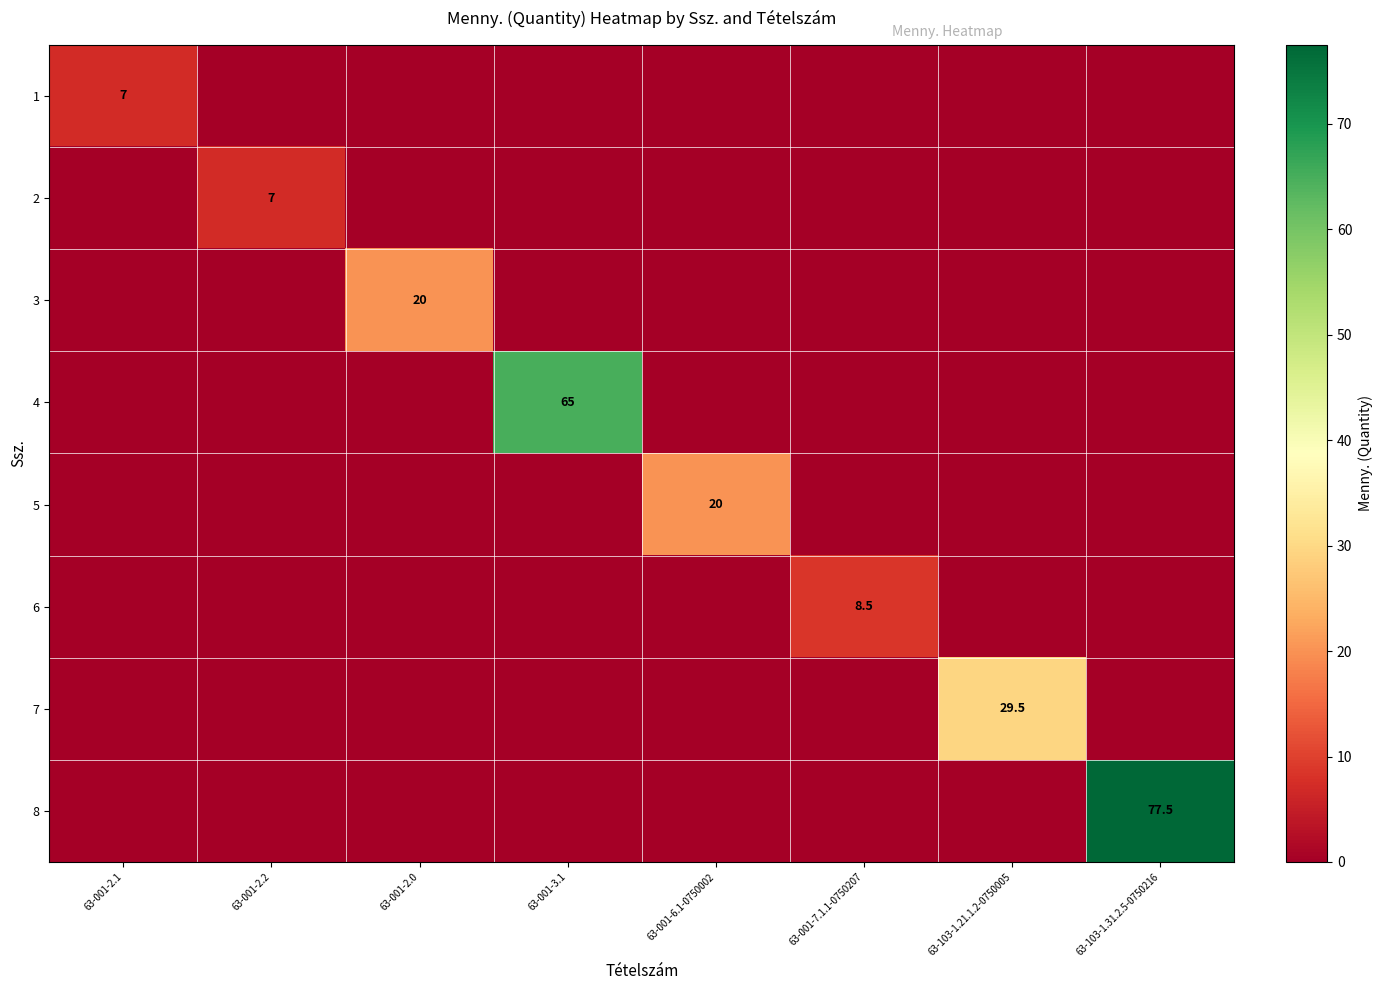

How many values in 1 are above zero?

1